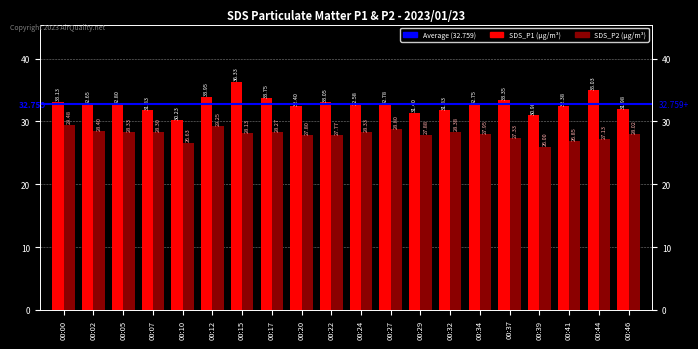

List the labels in order of SDS_P2 value, smallest first.

00:39, 00:10, 00:41, 00:44, 00:37, 00:22, 00:20, 00:29, 00:34, 00:46, 00:15, 00:17, 00:07, 00:05, 00:24, 00:32, 00:02, 00:27, 00:12, 00:00